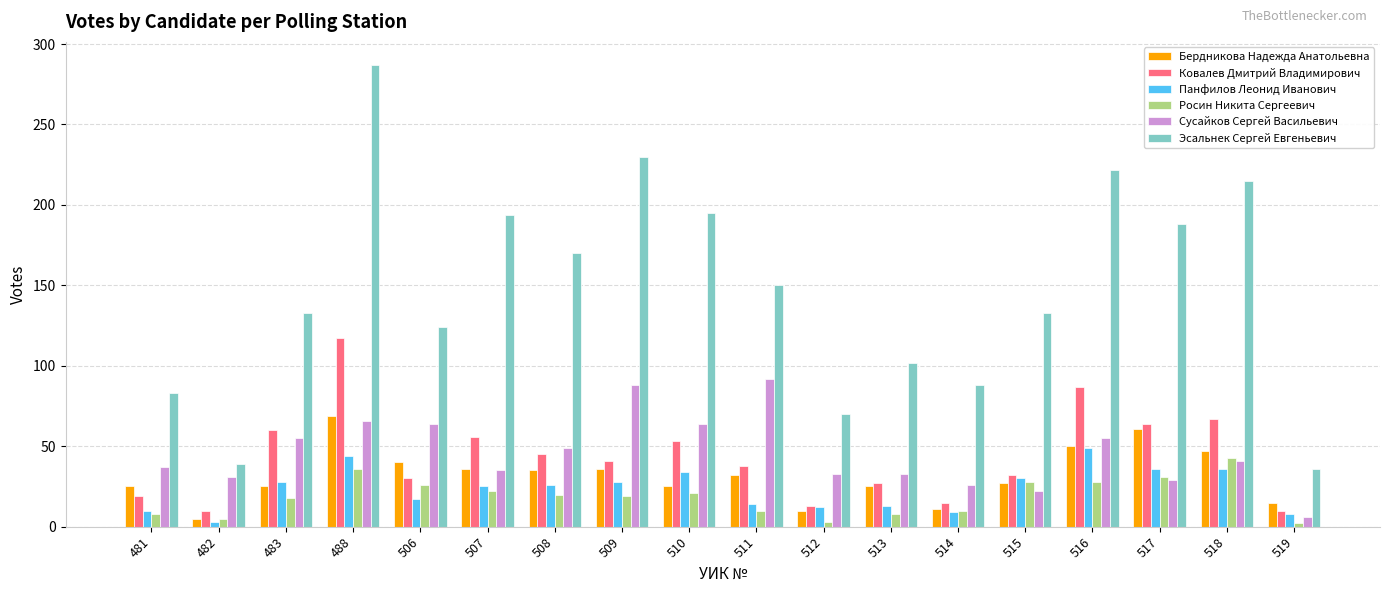

Rank the series by their maximum value, from highest to lowest.

Эсальнек Сергей Евгеньевич, Ковалев Дмитрий Владимирович, Сусайков Сергей Васильевич, Бердникова Надежда Анатольевна, Панфилов Леонид Иванович, Росин Никита Сергеевич